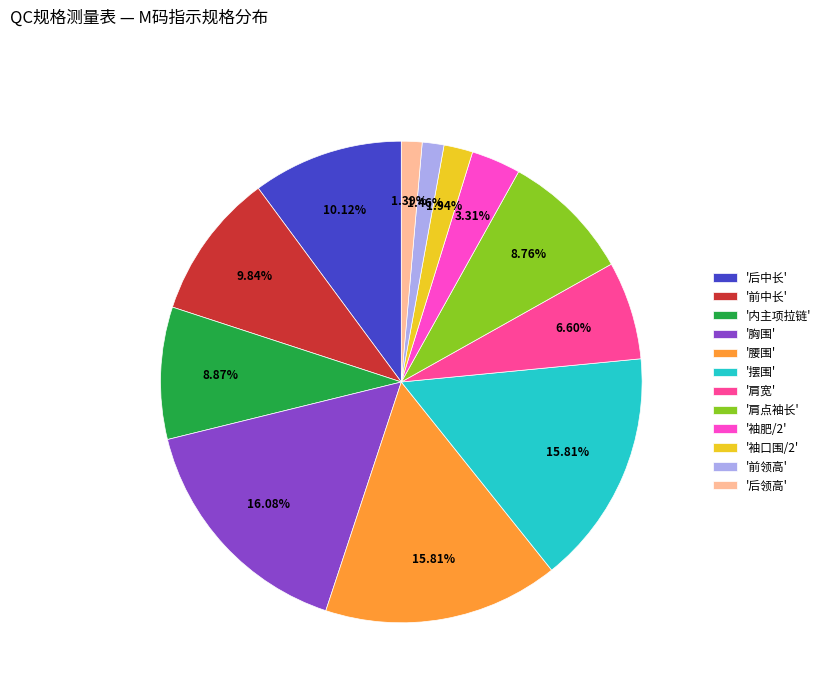

Is there any slice that represents more than half of the pie?

No